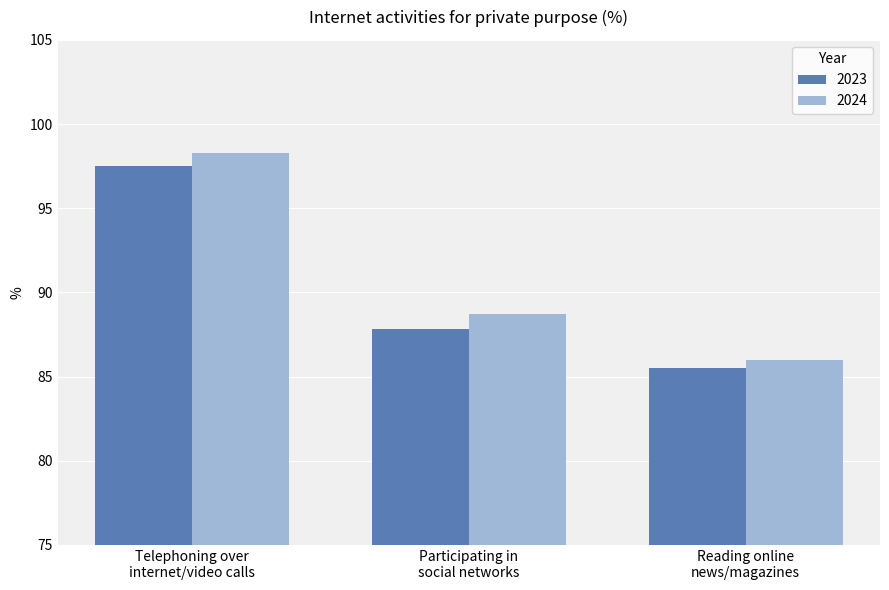

How many data points in 2023 are less than 87?

1